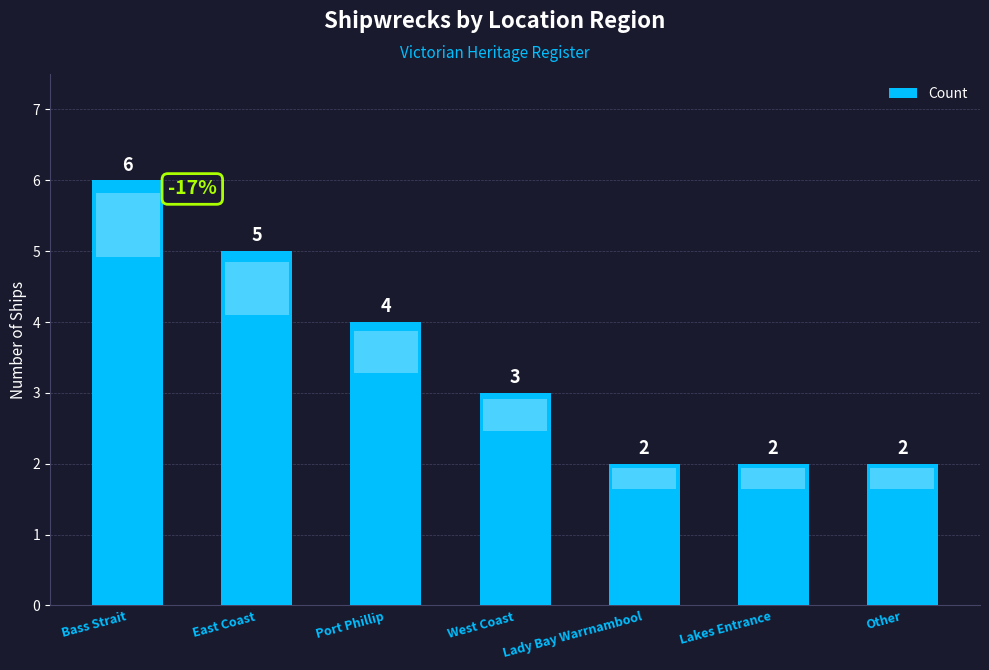

The chart shows a value of 4 at West Coast. True or false?

False